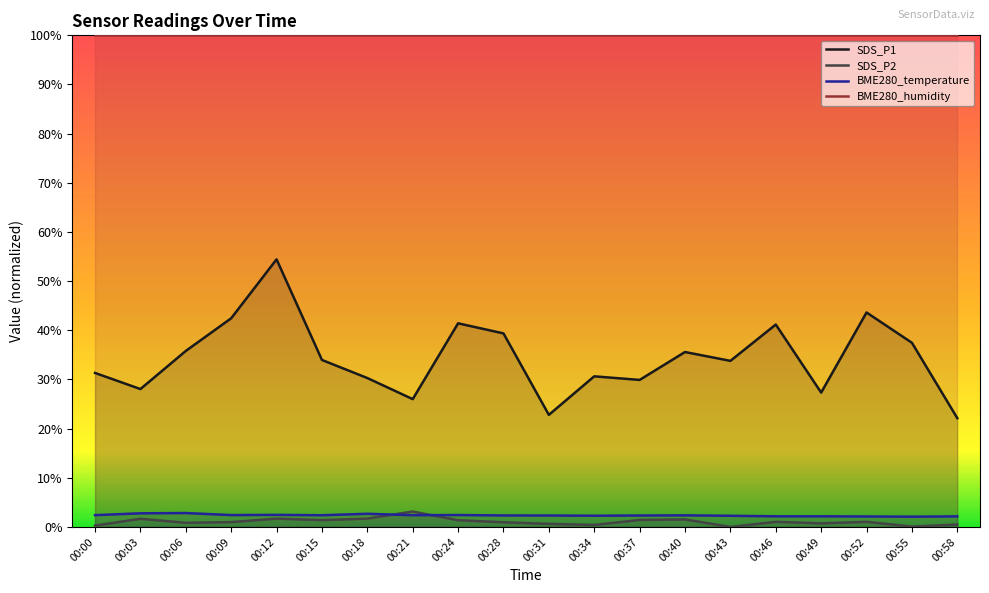

True or false: SDS_P1 has a value of 37.5 at 00:55.

True